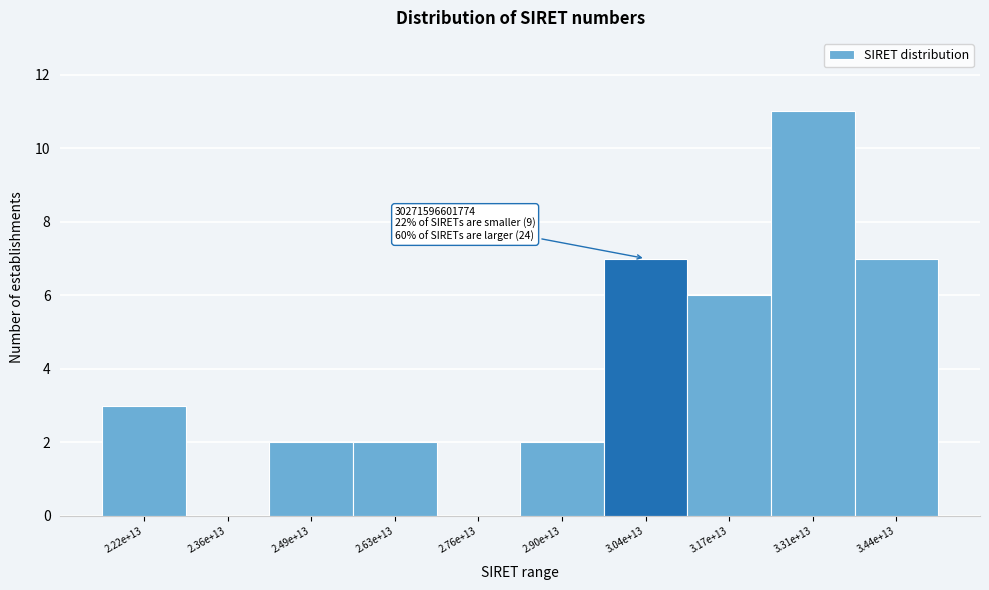

Reading left to right, extract all data points from this chart.

2.22e+13=3	2.36e+13=0	2.49e+13=2	2.63e+13=2	2.76e+13=0	2.90e+13=2	3.04e+13=7	3.17e+13=6	3.31e+13=11	3.44e+13=7